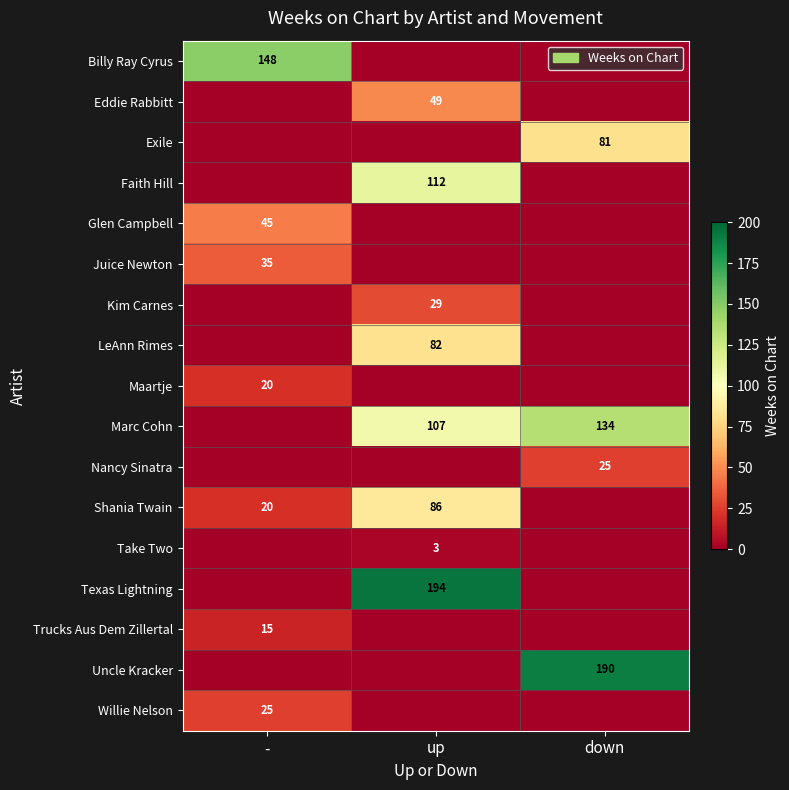

Is it true that Shania Twain equals 20 at -?

True